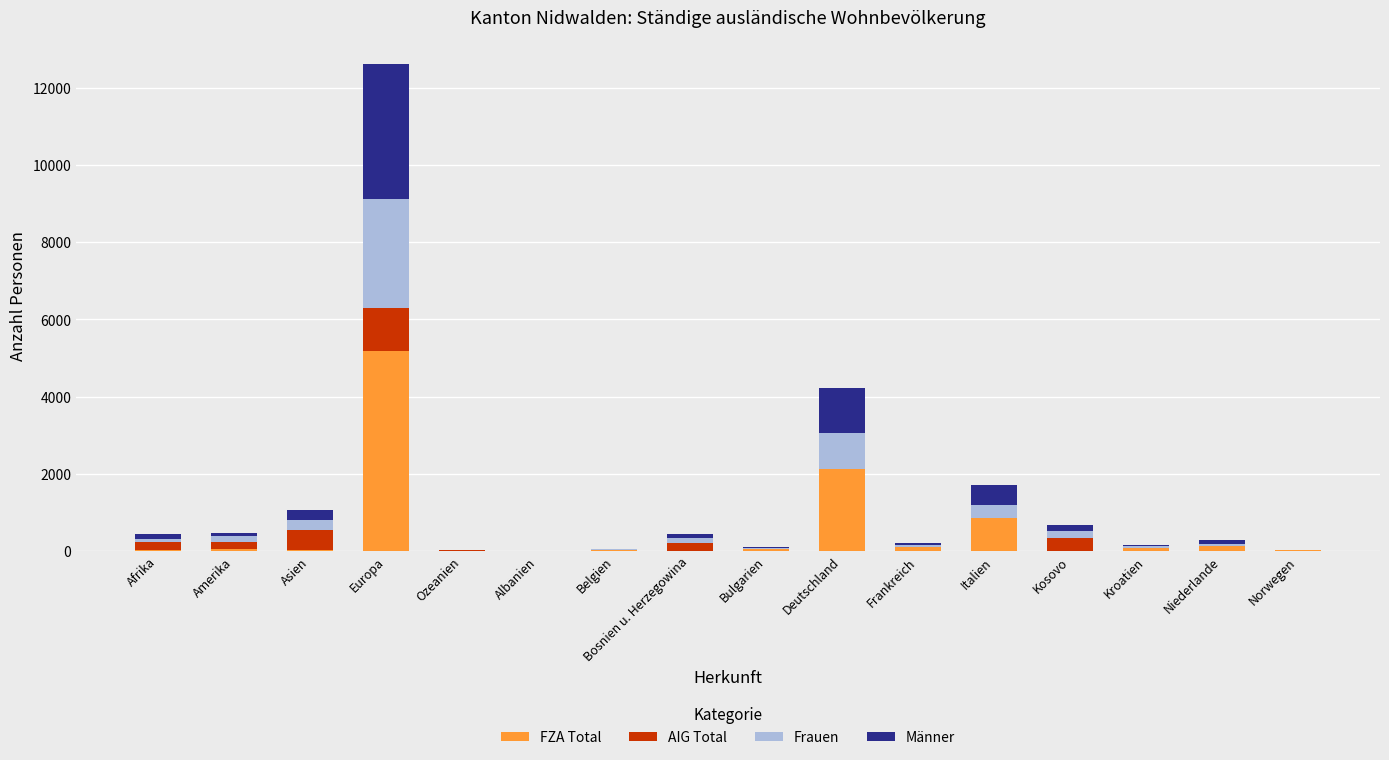

What is the maximum value for FZA Total?

5170